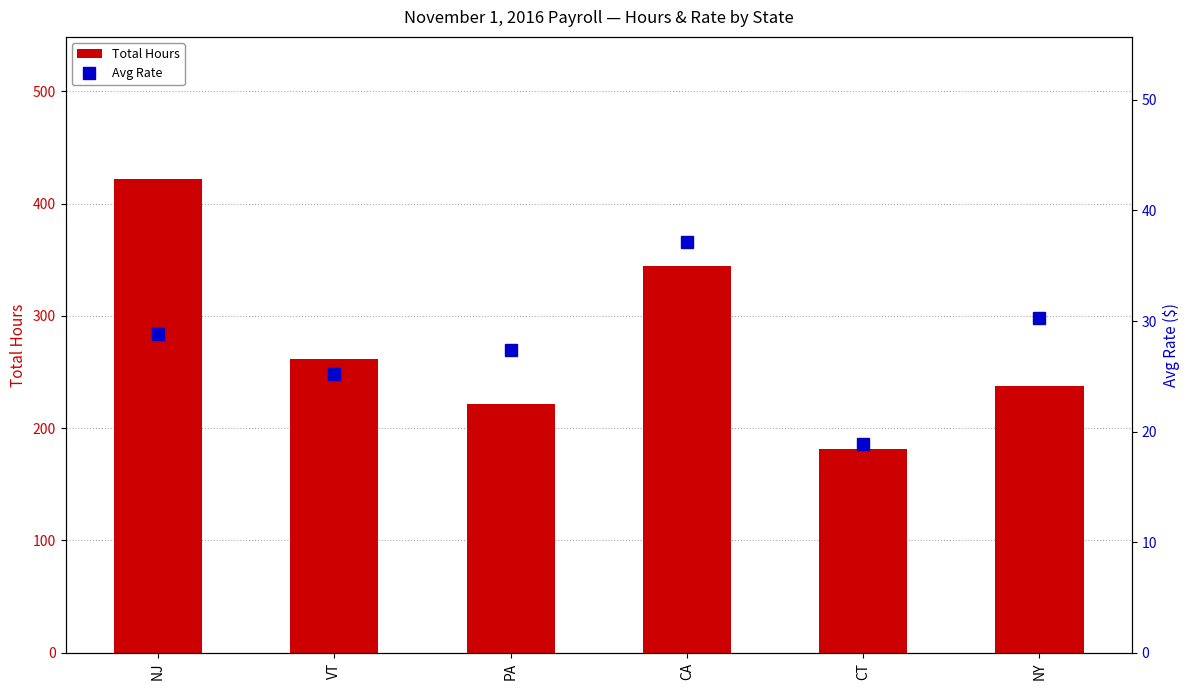

What is the sum of all Avg Rate values?

167.7